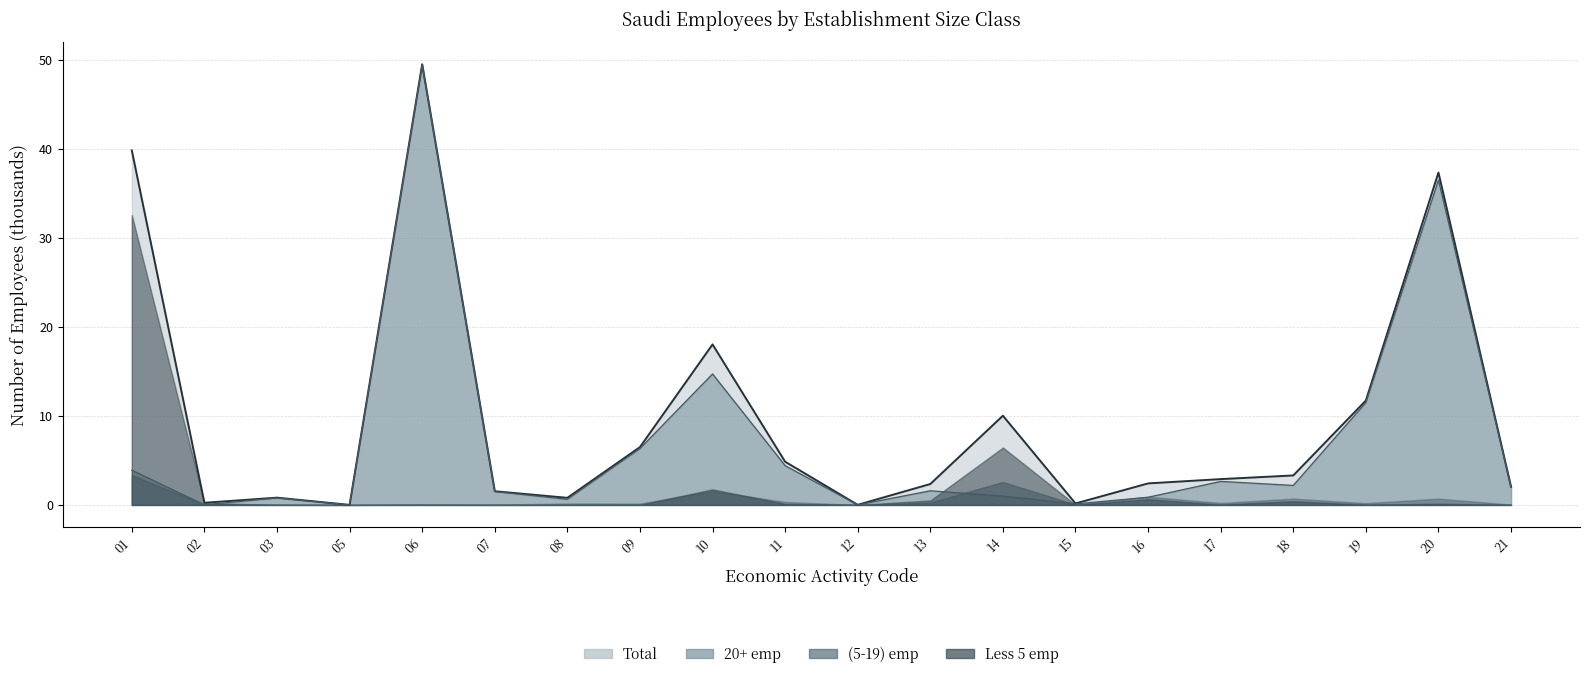

How many data points in Total are less than 2?

7